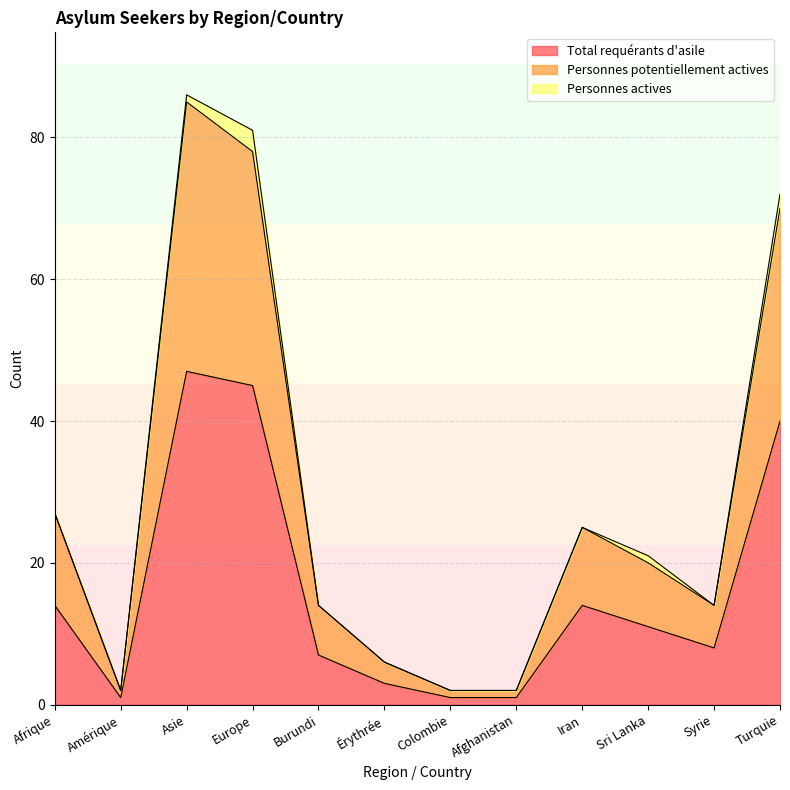

What is the label of the 8th point from the left?

Afghanistan